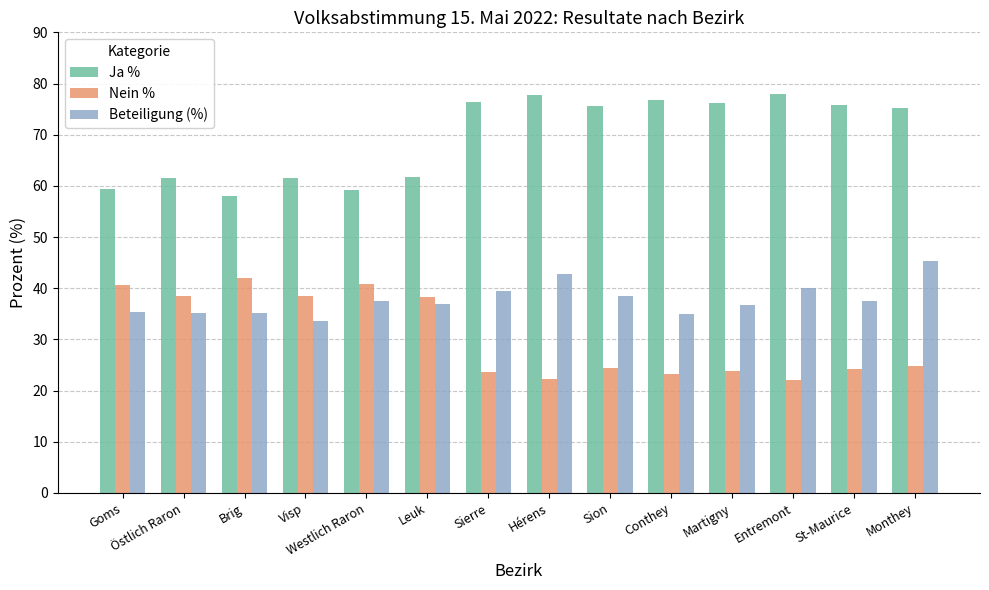

What is the approximate value of Beteiligung (%) at Hérens?

42.8